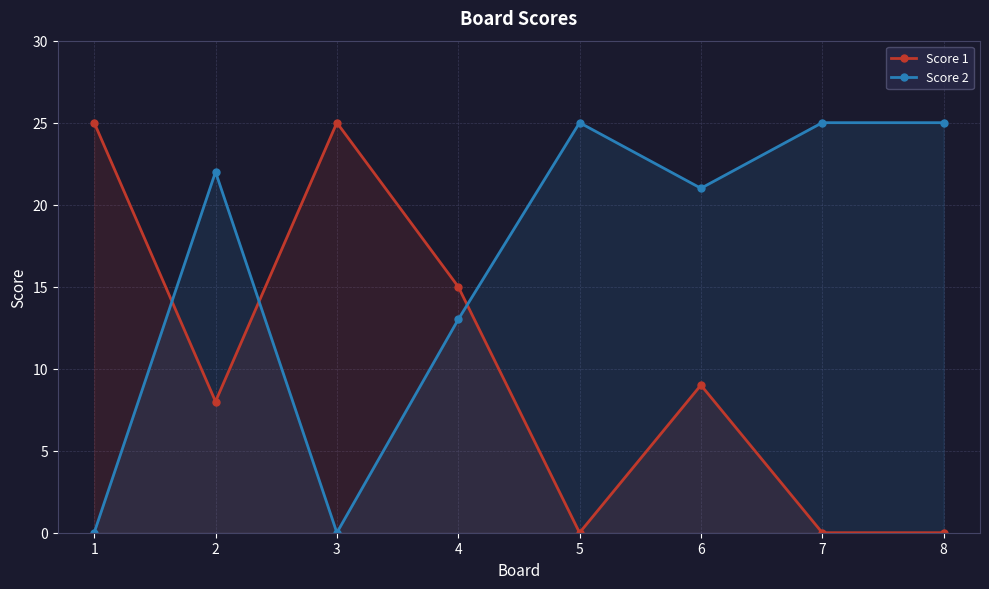

What is the sum of all Score 1 values?

82